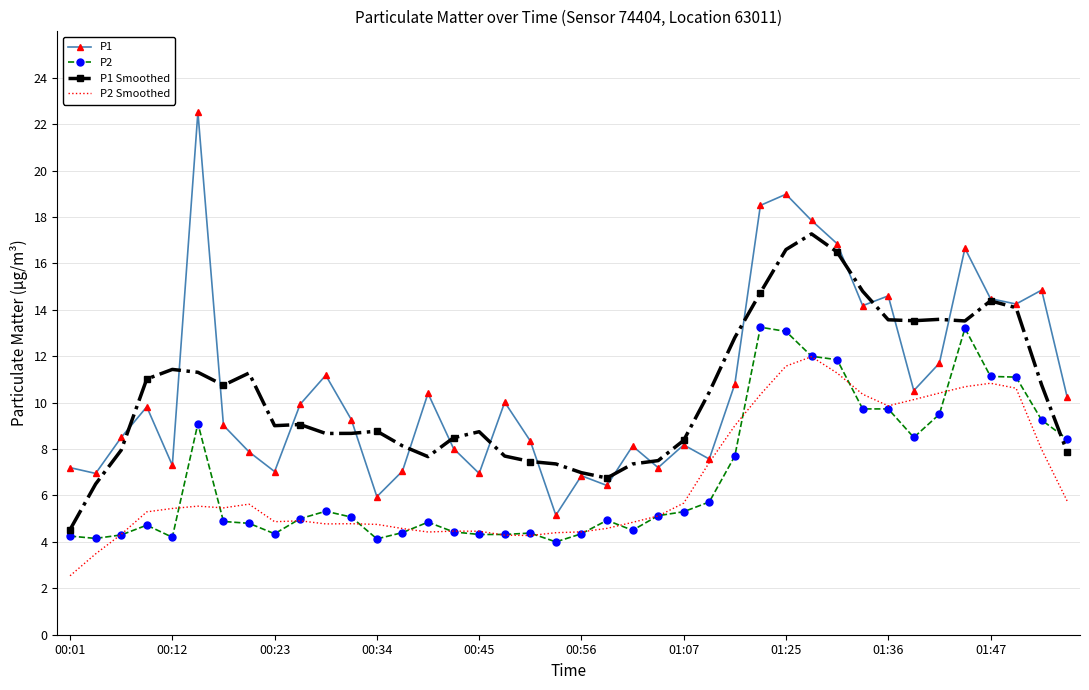

Which series has the largest range (max minus min)?

P1